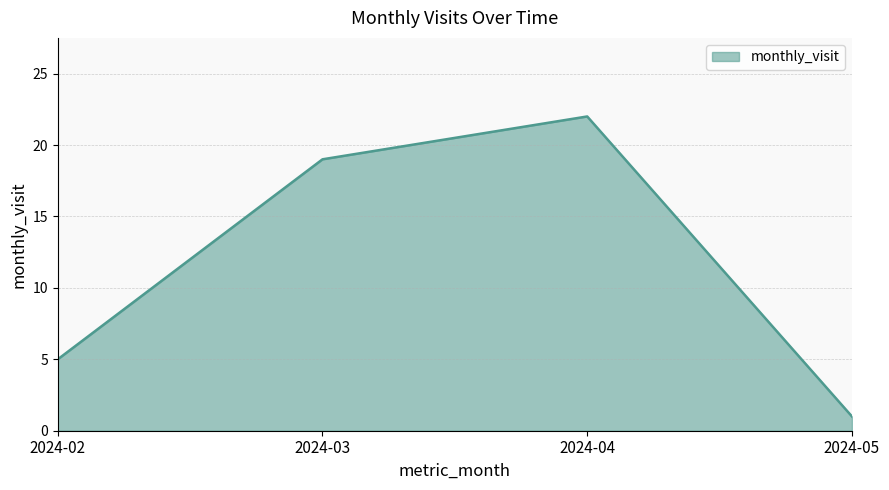

Is it true that the value at 2024-03 is 19?

True